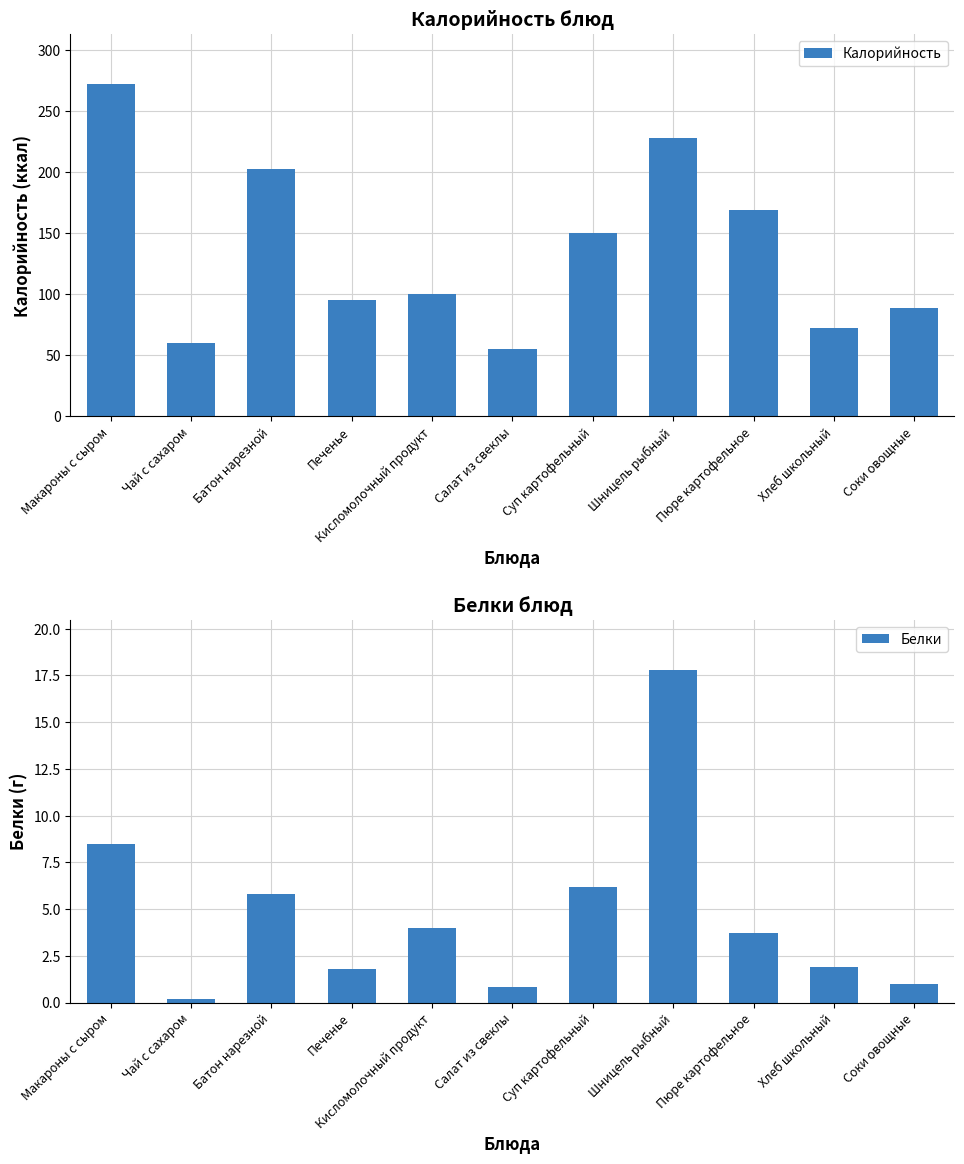

What is the difference between the maximum and second lowest values in the Белки series?

17.0